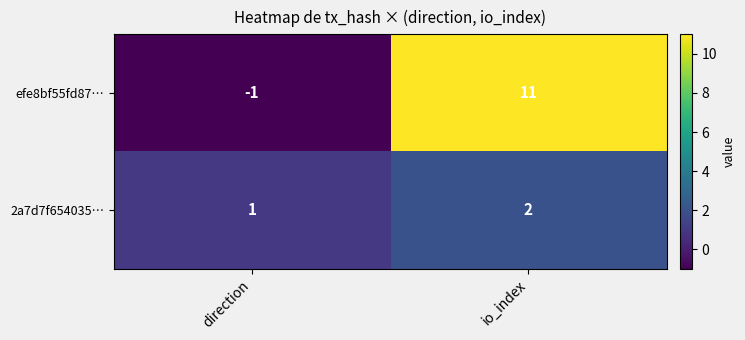

Count the number of data series in this chart.

2